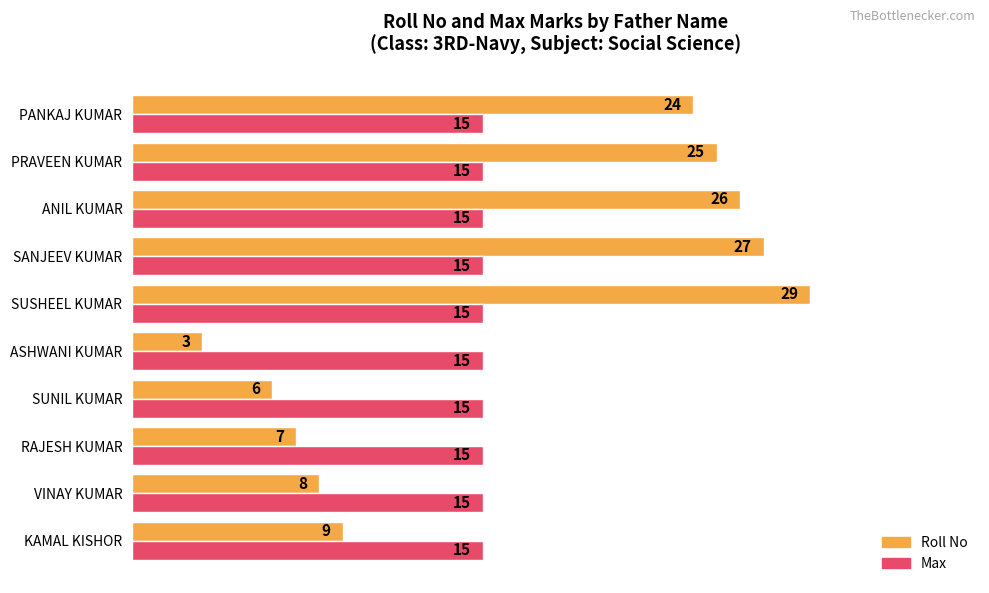

What is the lowest value of the Max series?

15